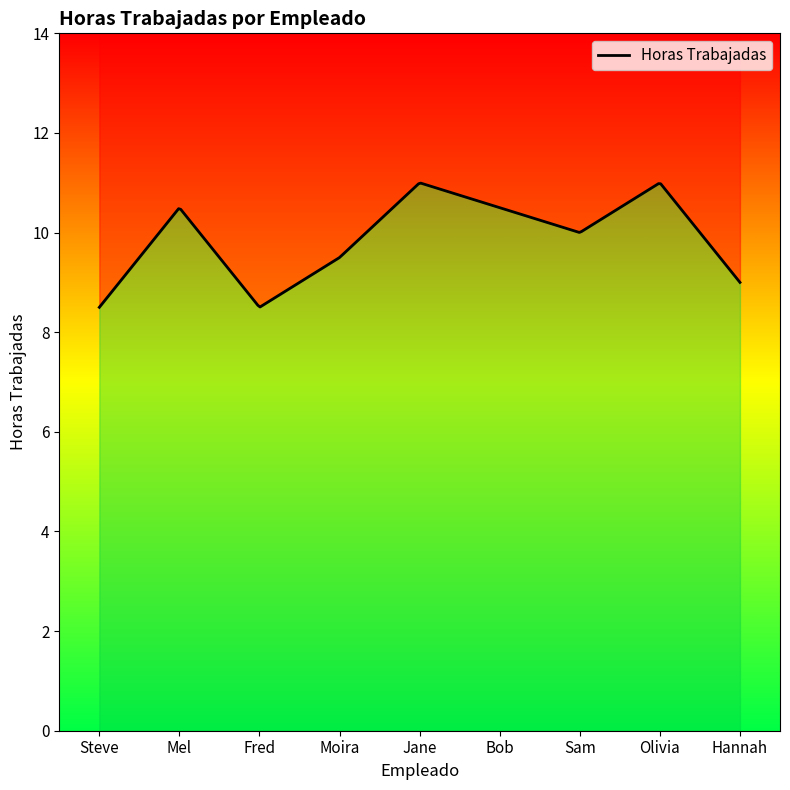

True or false: the data has more than 2 interior local peaks.

True